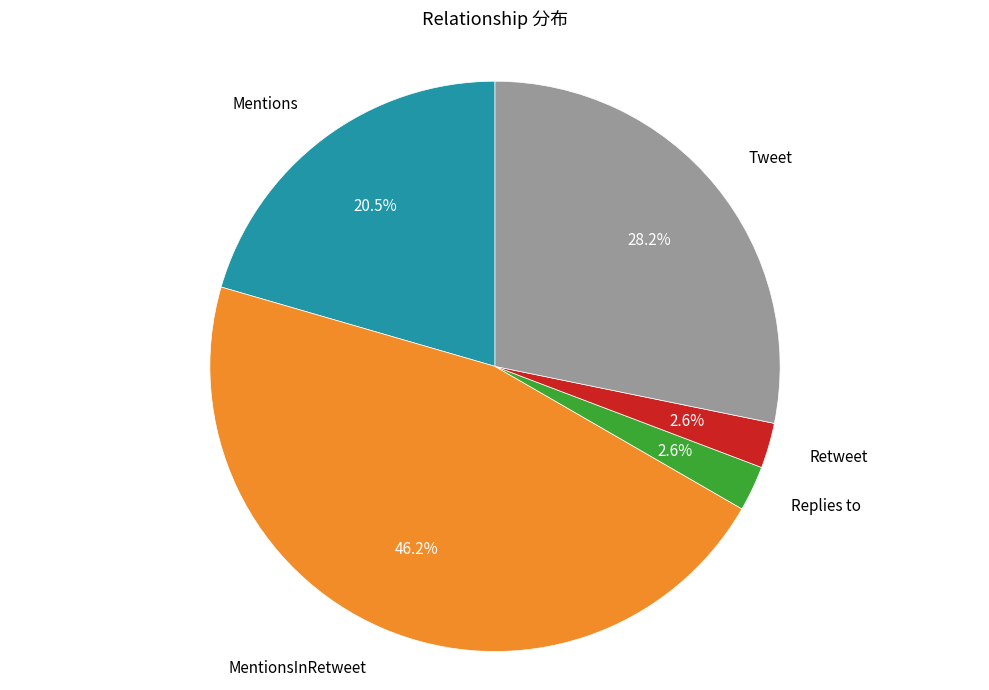

Is there a majority slice in this chart?

No